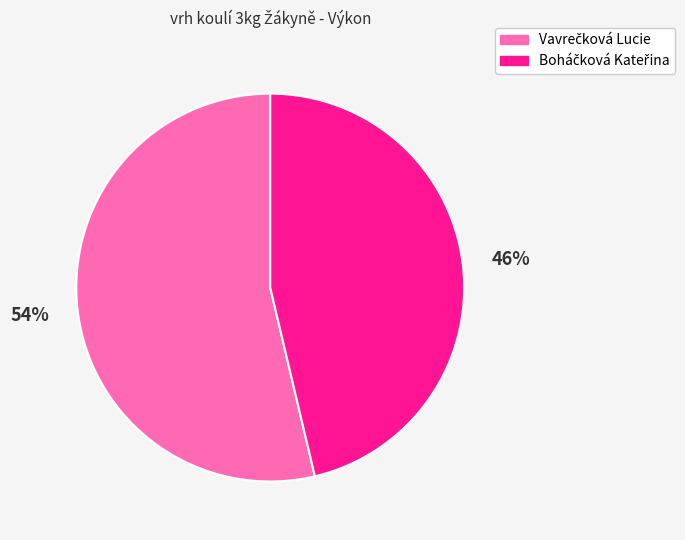

Does any single category account for the majority?

Yes